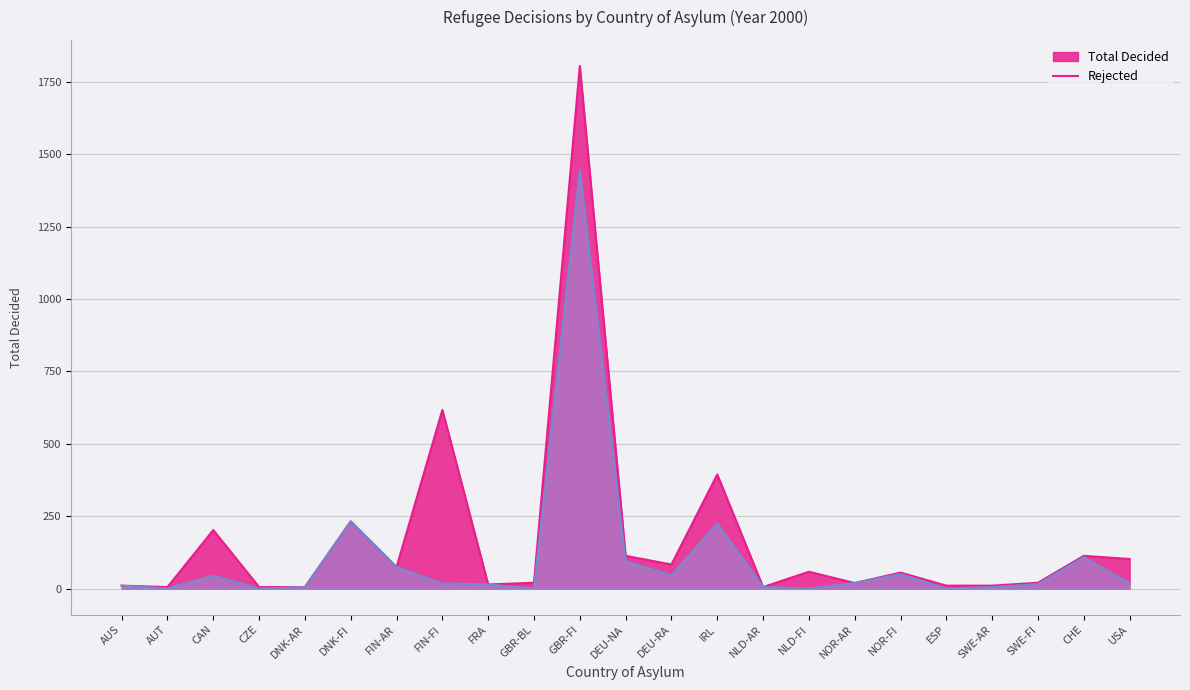

What position from the left is CHE?

22